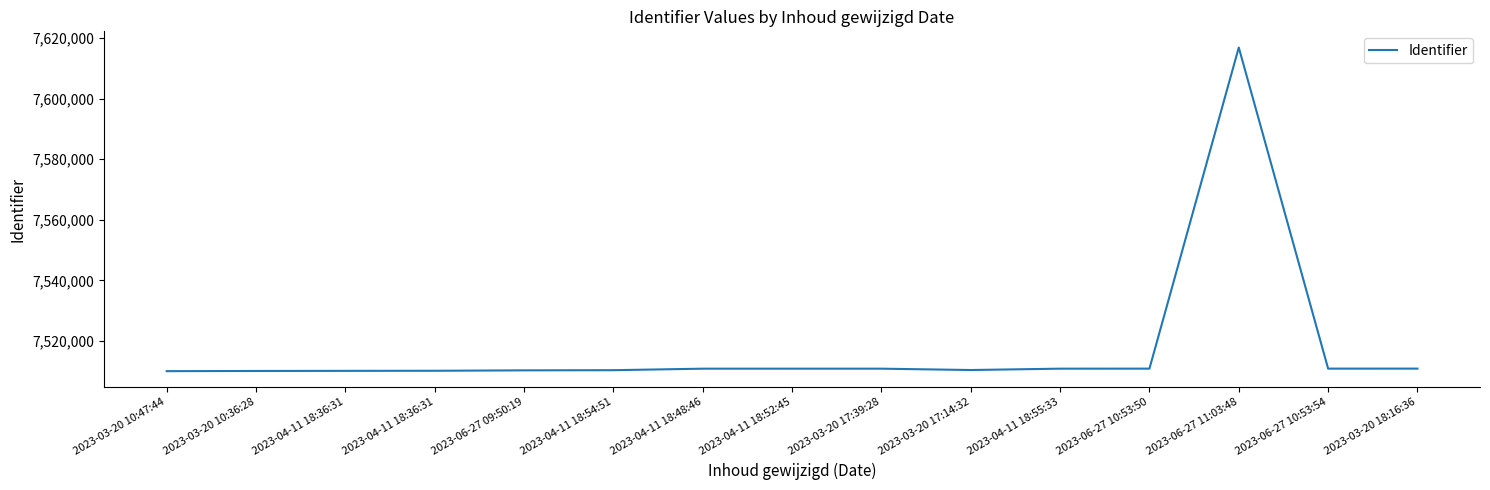

Reading left to right, list all the values displayed in this chart.

2023-03-20 10:47:44=7509988	2023-03-20 10:36:28=7510050	2023-04-11 18:36:31=7510088	2023-04-11 18:36:31=7510118	2023-06-27 09:50:19=7510254	2023-04-11 18:54:51=7510309	2023-04-11 18:48:46=7510808	2023-04-11 18:52:45=7510809	2023-03-20 17:39:28=7510810	2023-03-20 17:14:32=7510364	2023-04-11 18:55:33=7510811	2023-06-27 10:53:50=7510824	2023-06-27 11:03:48=7616902	2023-06-27 10:53:54=7510827	2023-03-20 18:16:36=7510829